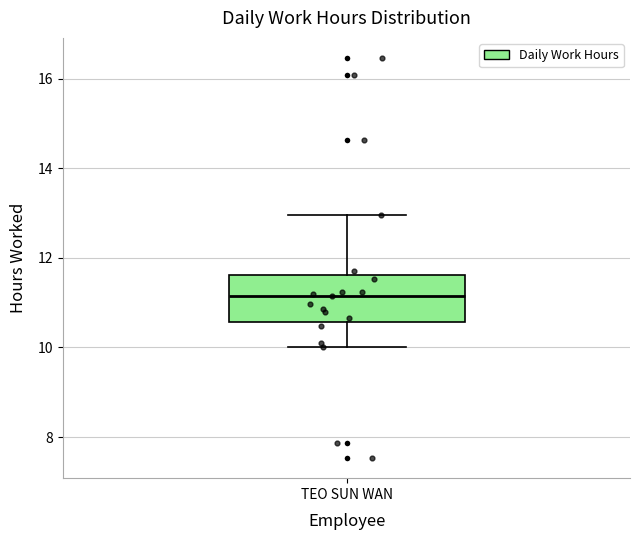

Transcribe this box plot: give where the median line is, the range the box spans, and where the two whiskers end, as read against the y-axis. The values are not printed on the chart, so give them approximately, as read against the axis.

median 11.2, box 10.6 to 11.6, whiskers 10.0 to 13.0